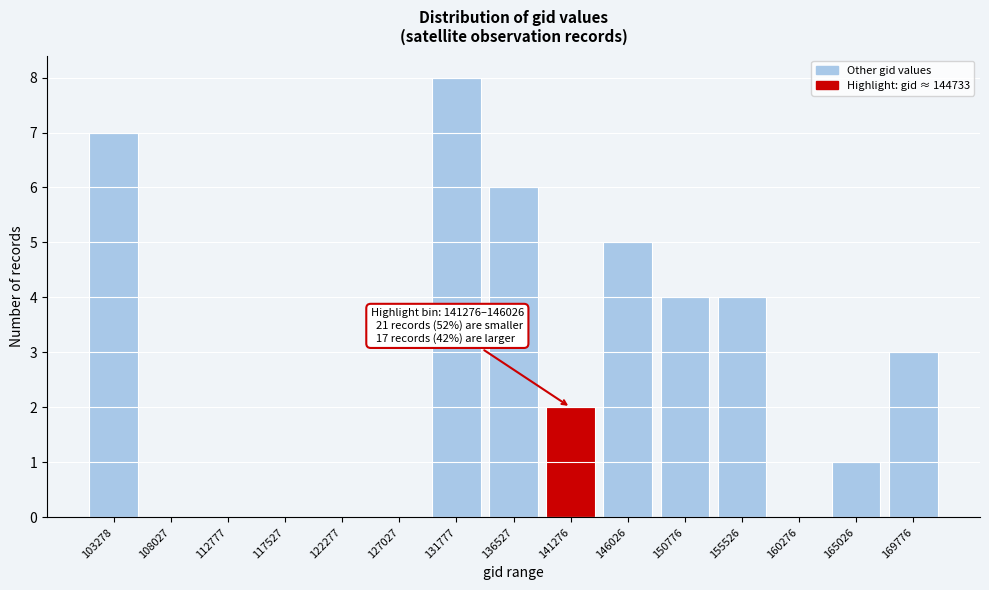

Reading right to left, what are all the values shown in this chart?

169776=3	165026=1	160276=0	155526=4	150776=4	146026=5	141276=2	136527=6	131777=8	127027=0	122277=0	117527=0	112777=0	108027=0	103278=7